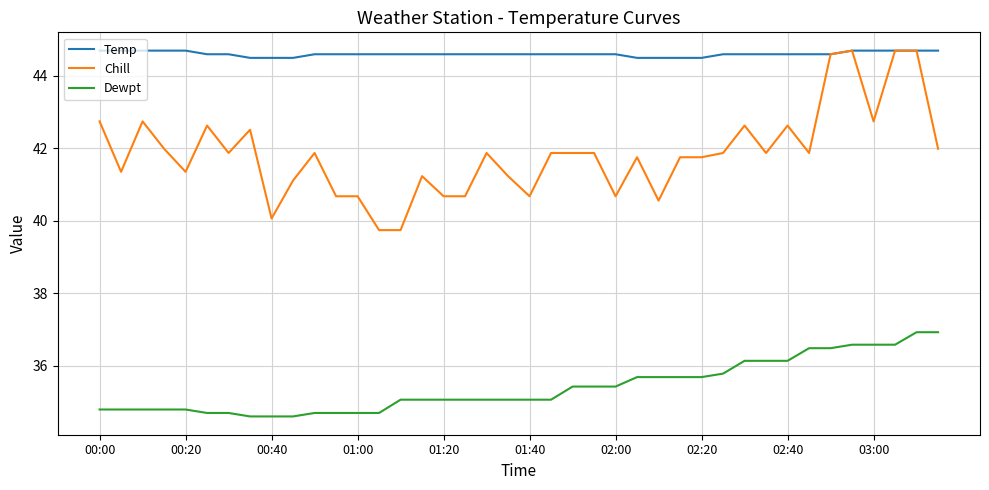

List the series in order of their overall mean, highest first.

Temp, Chill, Dewpt